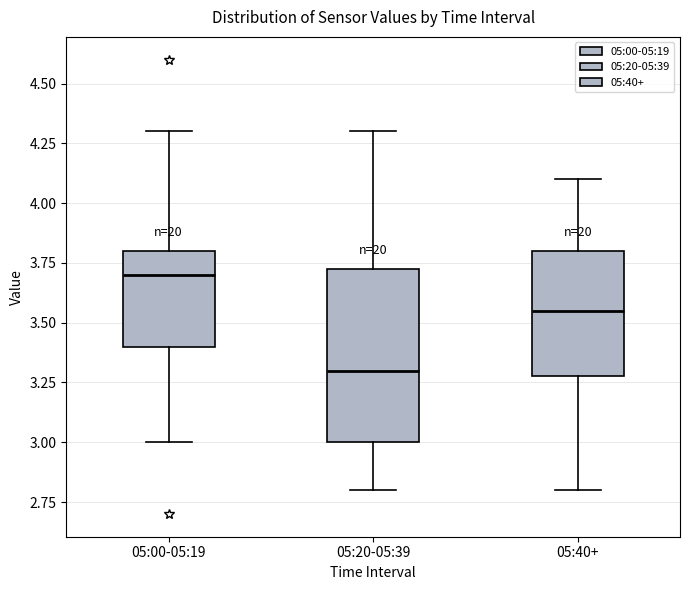

Which box's median line is the highest?

05:00-05:19